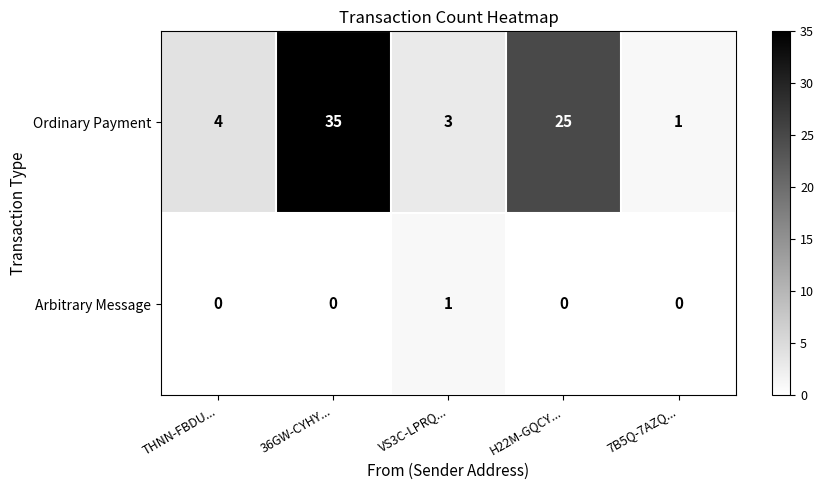

Rank the series by their average value, from highest to lowest.

Ordinary Payment, Arbitrary Message